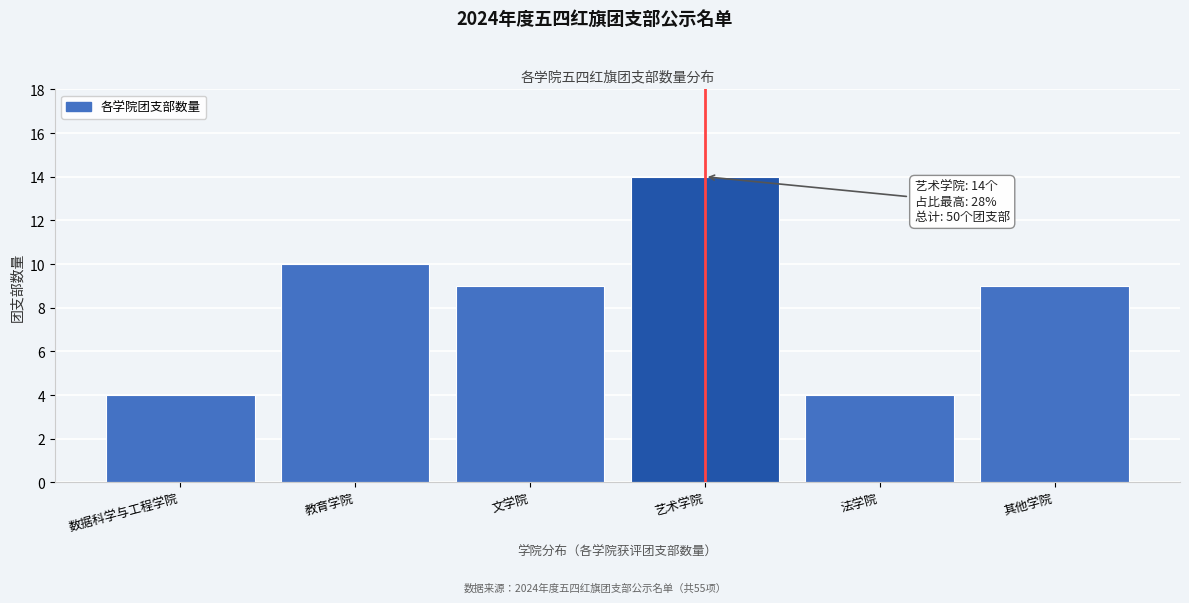

Reading right to left, what are all the values shown in this chart?

其他学院=9	法学院=4	艺术学院=14	文学院=9	教育学院=10	数据科学与工程学院=4